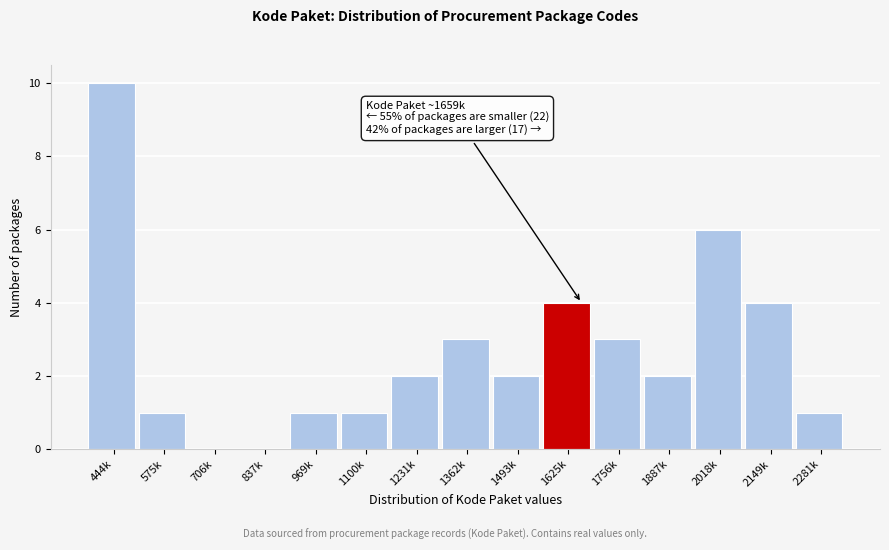

Reading left to right, list all the values displayed in this chart.

444k=10	575k=1	706k=0	837k=0	969k=1	1100k=1	1231k=2	1362k=3	1493k=2	1625k=4	1756k=3	1887k=2	2018k=6	2149k=4	2281k=1